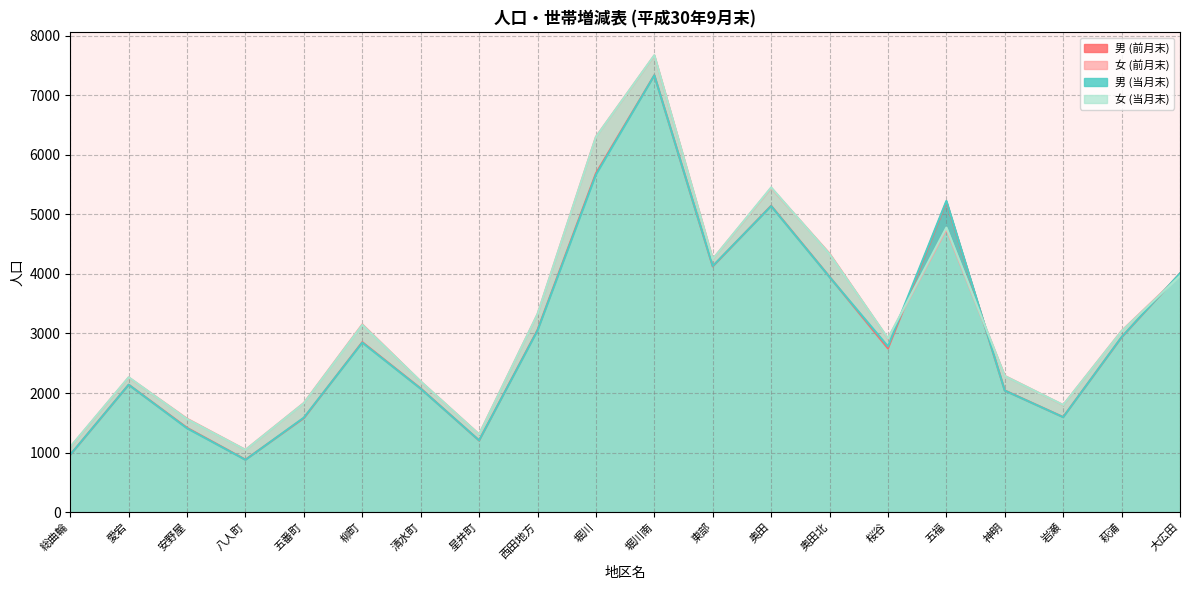

At which category is the sum across all series the highest?

堀川南